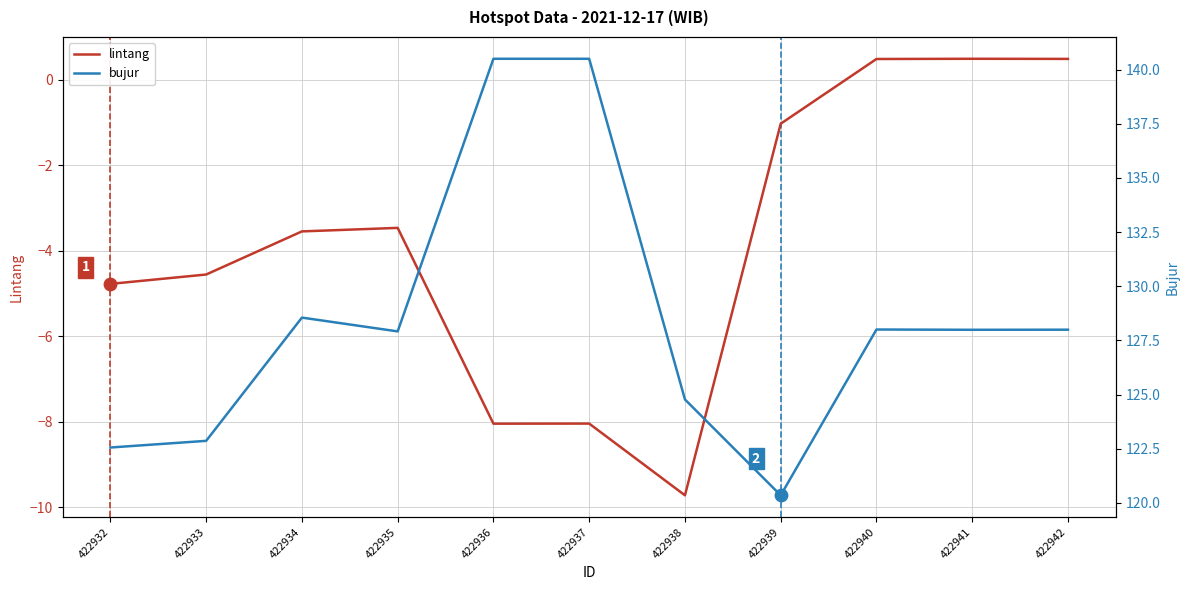

At which category is the sum across all series the highest?

422937